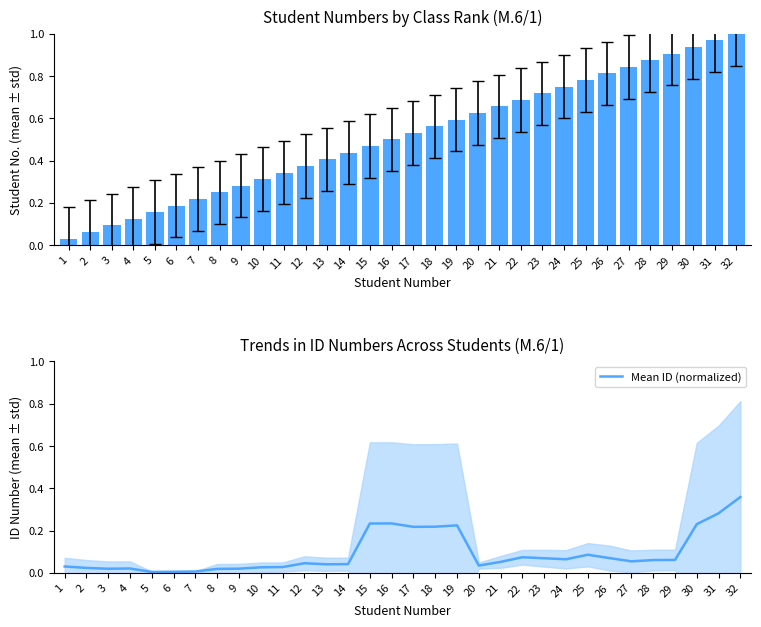

What is the value of the Mean ID (normalized) bar at the 21st from the left?

0.1